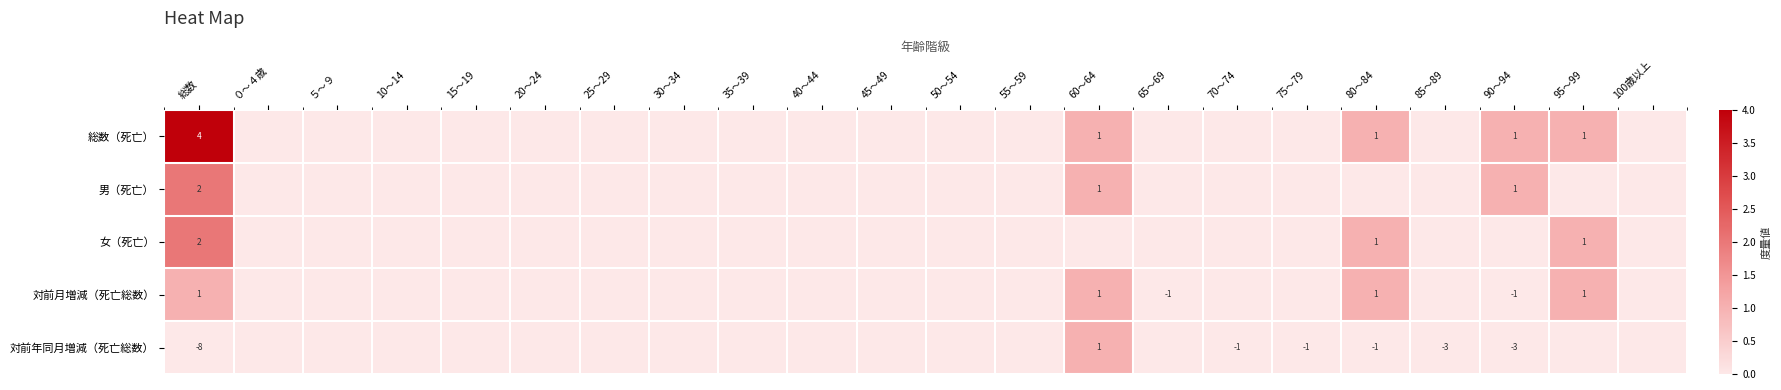

Is it true that 対前年同月増減（死亡総数） equals -3 at 85～89?

True